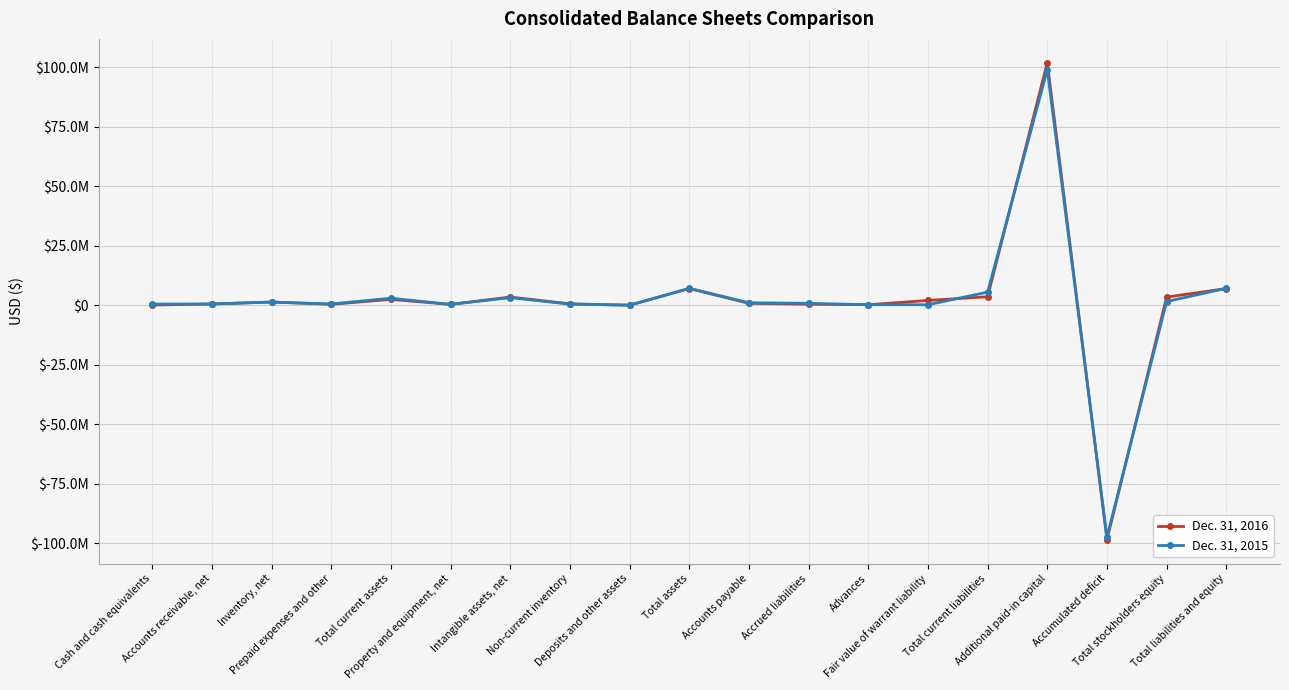

Is this an area chart (filled region under the line)?

No